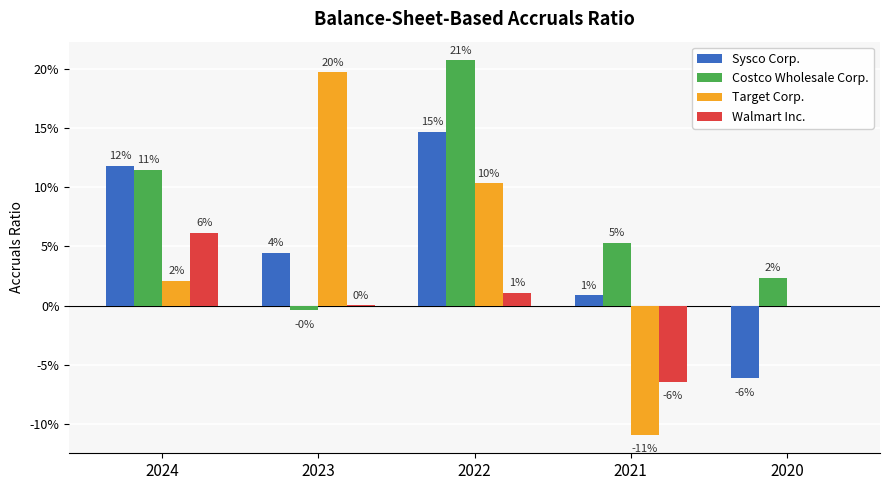

What is the average value of the Costco Wholesale Corp. series?

0.1